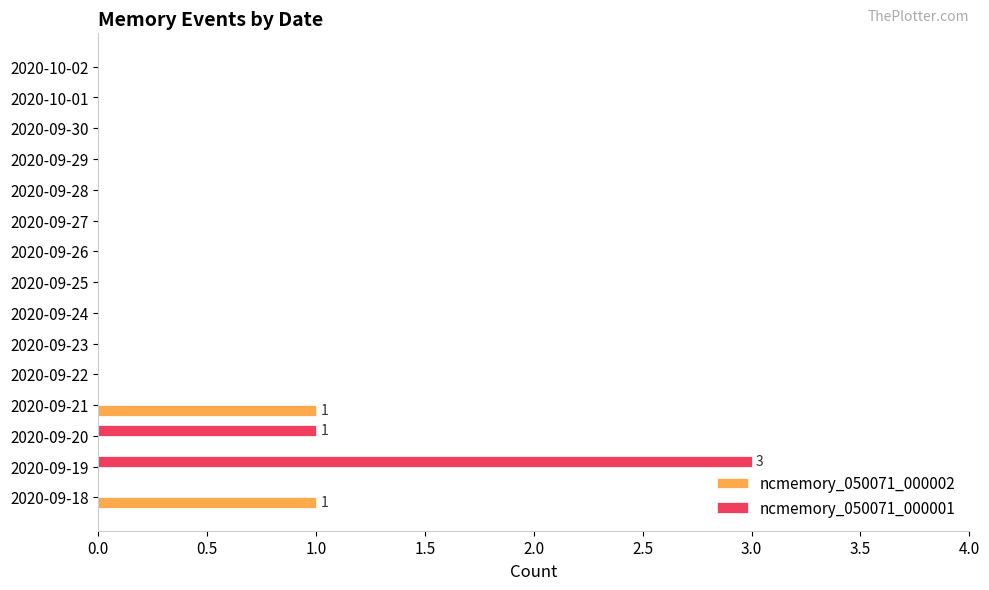

Is the value of ncmemory_050071_000002 at 2020-09-27 greater than the value of ncmemory_050071_000001 at 2020-09-19?

No